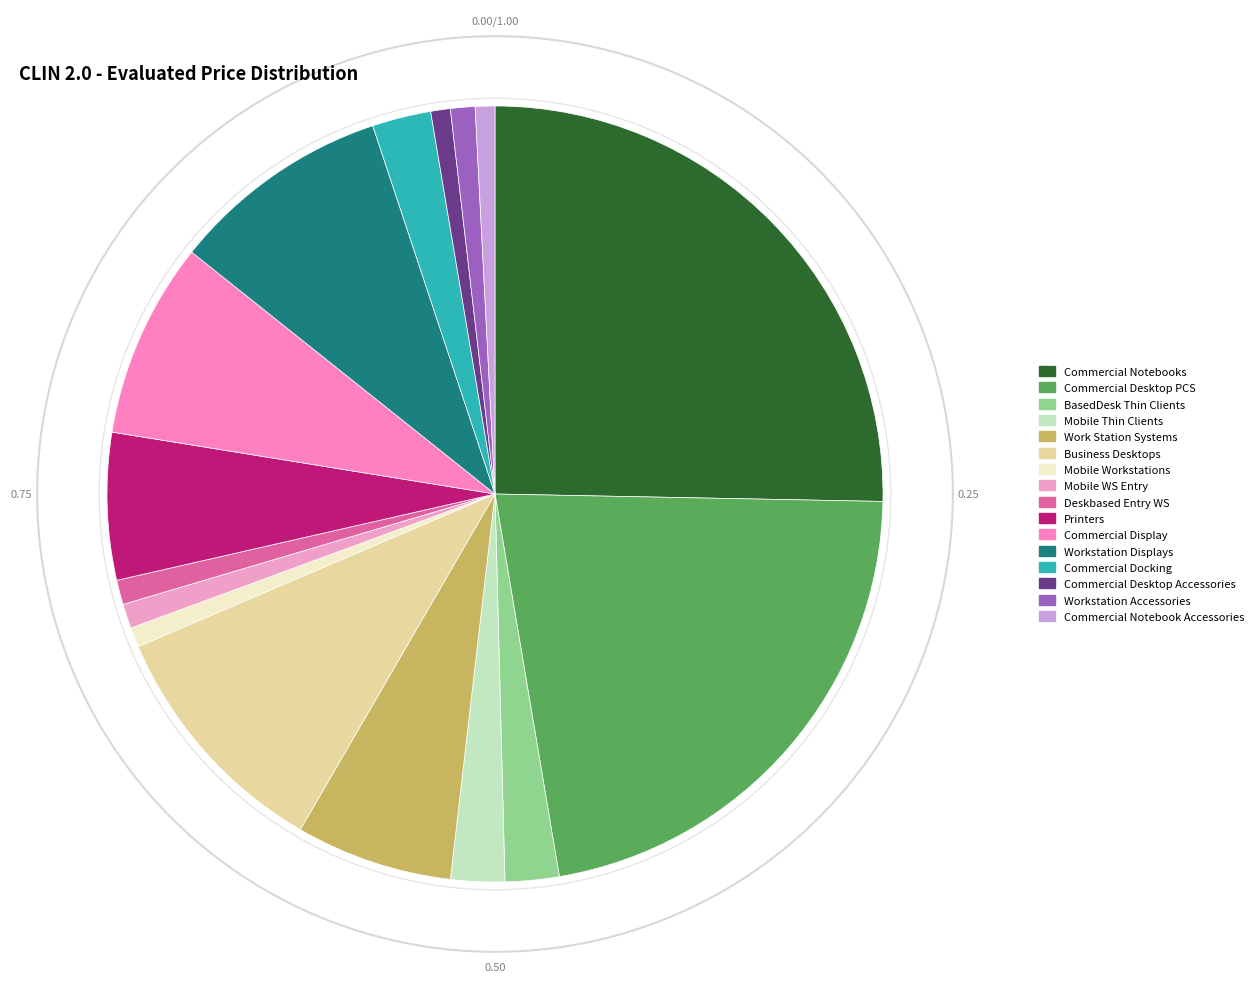

To the nearest percent, what is the average slice percentage?

6%